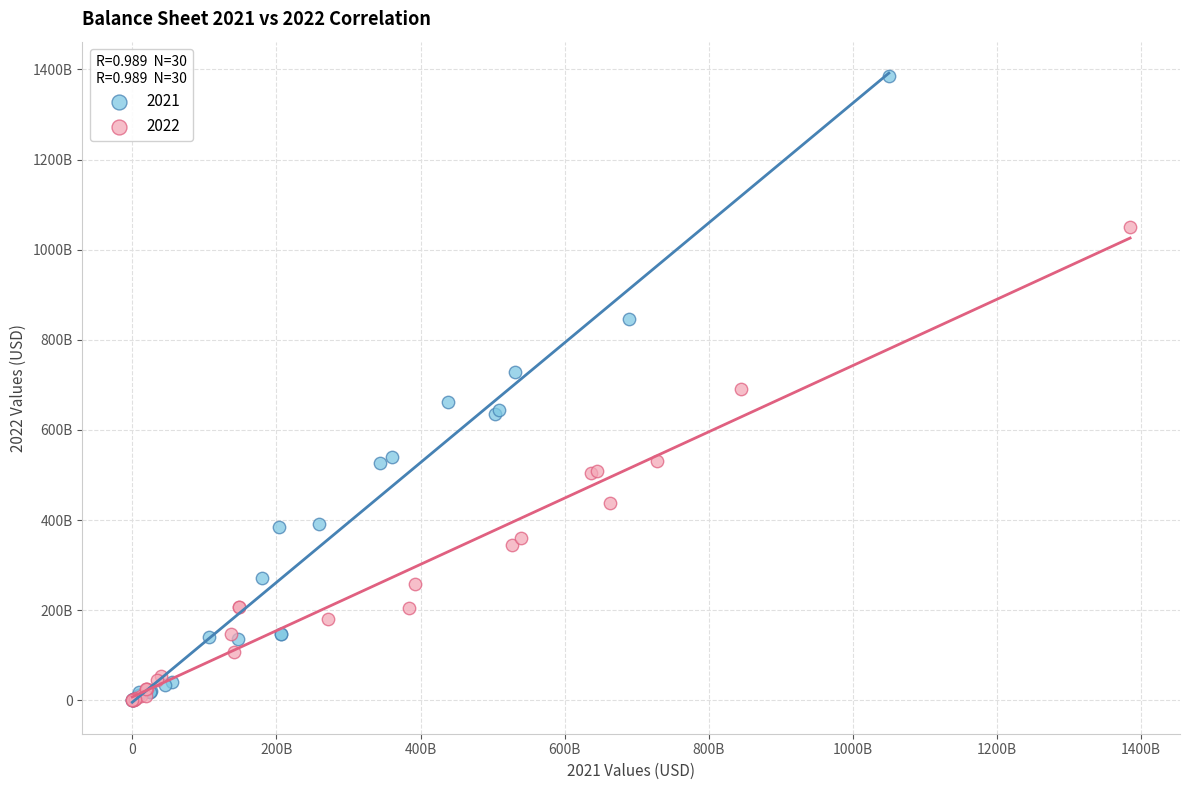

What are all the series names shown in the legend?

2021, 2022